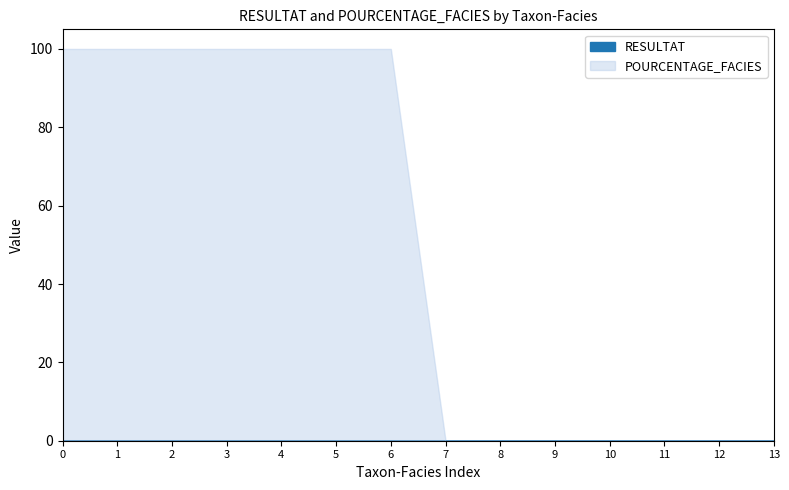

Reading left to right, list all the values displayed in this chart.

RESULTAT: HILSPX-F1=0.1	PHOSPX-F1=0.1	OXYHIA-F1=0.0	JUGATR-F1=0.0	IRIPSE-F1=0.0	SOADUL-F1=0.0	CARSPX-F1=0.0	HILSPX-F2=0.0	PHOSPX-F2=0.0	OXYHIA-F2=0.0	JUGATR-F2=0.0	IRIPSE-F2=0.0	SOADUL-F2=0.0	CARSPX-F2=0.0
POURCENTAGE_FACIES: HILSPX-F1=100.0	PHOSPX-F1=100.0	OXYHIA-F1=100.0	JUGATR-F1=100.0	IRIPSE-F1=100.0	SOADUL-F1=100.0	CARSPX-F1=100.0	HILSPX-F2=0.0	PHOSPX-F2=0.0	OXYHIA-F2=0.0	JUGATR-F2=0.0	IRIPSE-F2=0.0	SOADUL-F2=0.0	CARSPX-F2=0.0